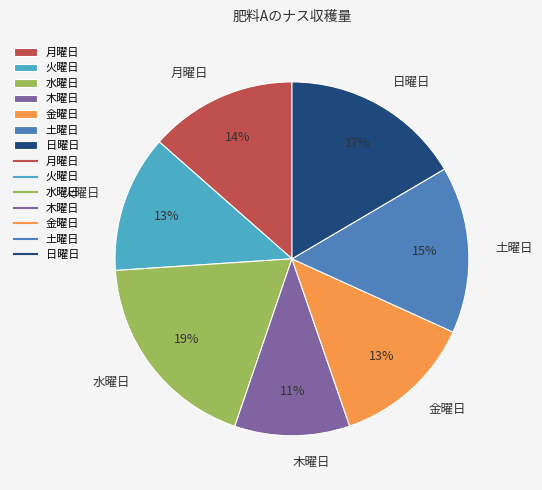

What is the smallest slice in the pie chart?

木曜日